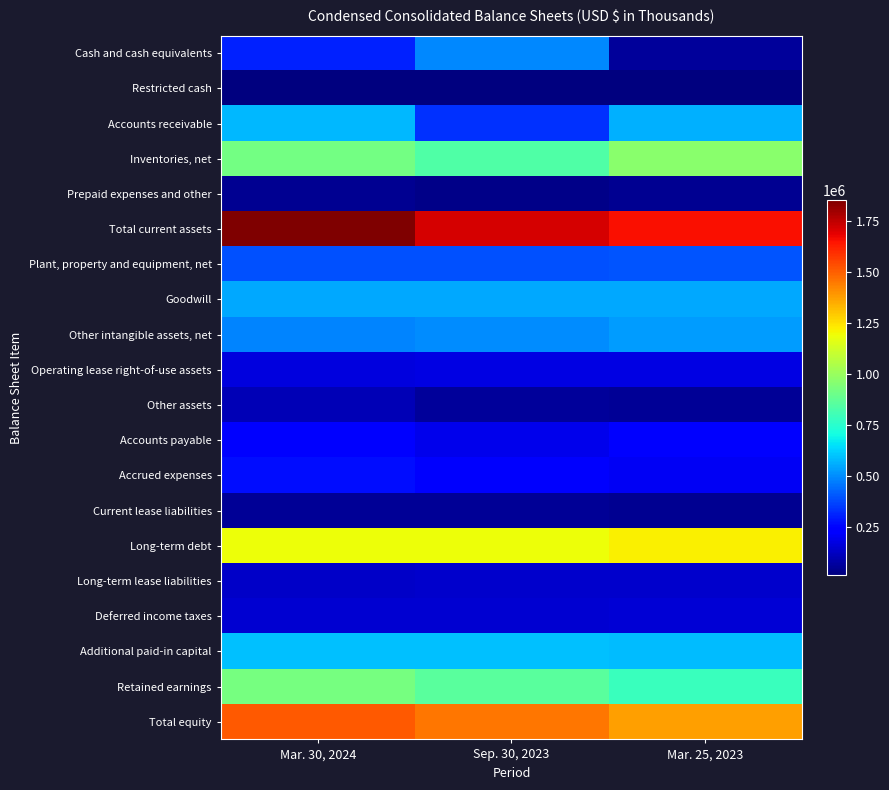

Rank the series by their maximum value, from lowest to highest.

Restricted cash, Prepaid expenses and other, Current lease liabilities, Other assets, Long-term lease liabilities, Deferred income taxes, Operating lease right-of-use assets, Accounts payable, Accrued expenses, Plant, property and equipment, net, Cash and cash equivalents, Other intangible assets, net, Goodwill, Accounts receivable, Additional paid-in capital, Retained earnings, Inventories, net, Long-term debt, Total equity, Total current assets